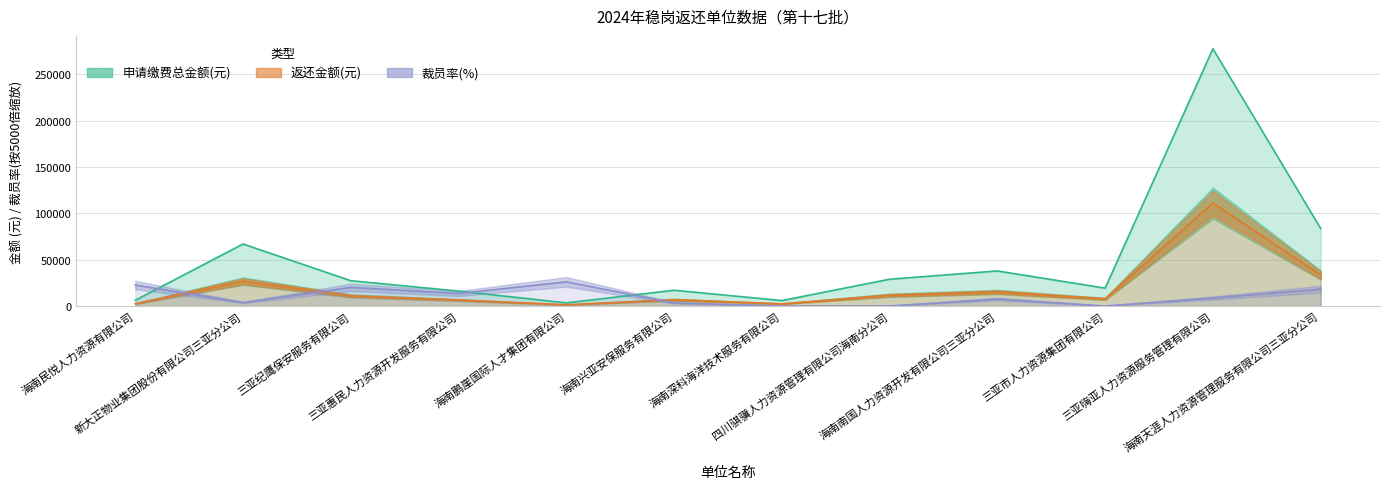

Reading left to right, transcribe all the data shown in this chart.

返还金额(元): 2477.4	26763.7	10907.8	6440.5	1345.4	6798.5	2351.0	11560.9	15127.9	7714.2	111051.3	33457.7
申请缴费总金额(元): 6193.4	66909.1	27269.4	16101.3	3363.5	16996.2	5877.5	28902.1	37819.6	19285.6	277628.2	83644.3
裁员率(%): 22600.0	3750.0	20100.0	13500.0	26050.0	3300.0	0.0	0.0	7500.0	0.0	8650.0	18200.0